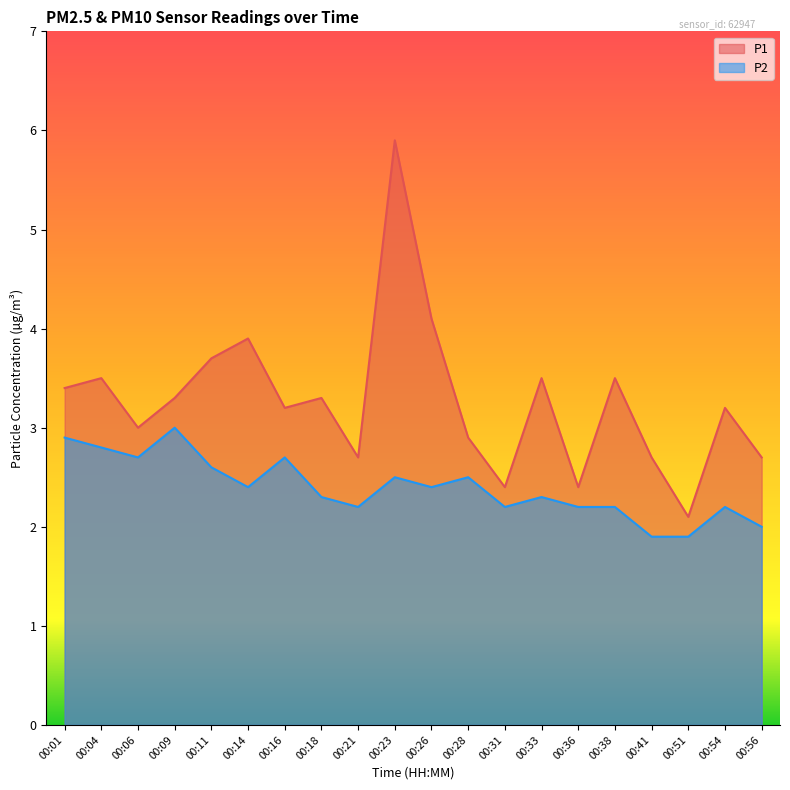

True or false: P1 and P2 cross at least once.

False